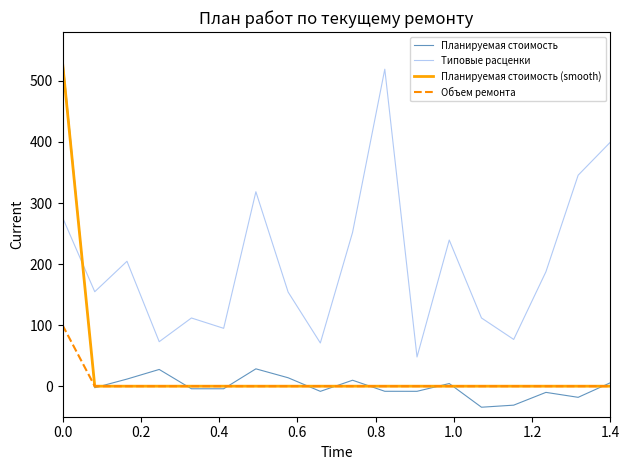

What is the lowest value of the Планируемая стоимость series?

-34.4